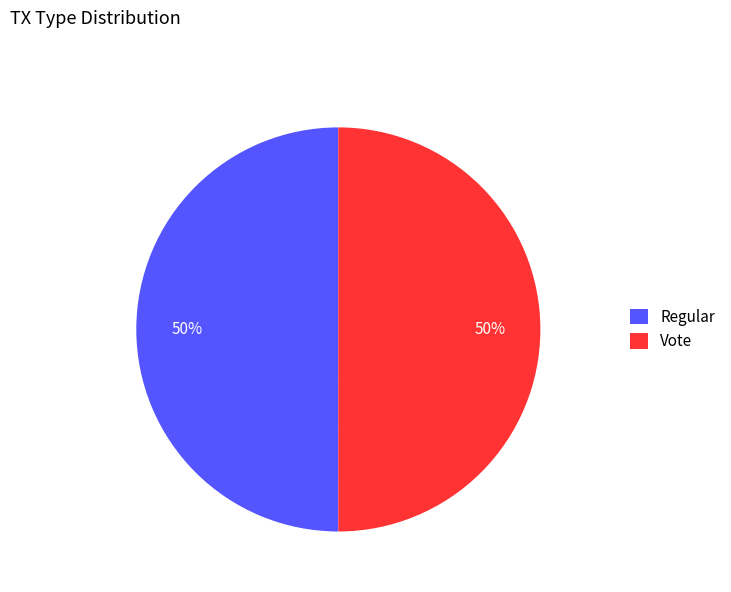

What percentage is the Regular slice, to the nearest percent?

50%